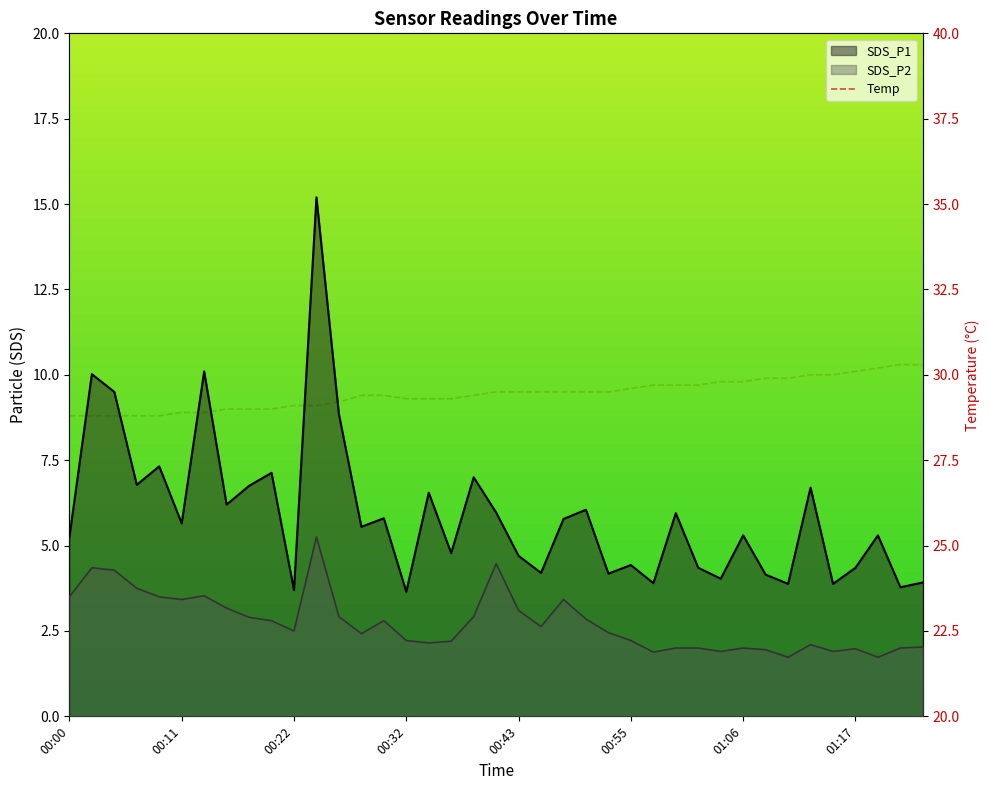

What position from the left is 37?

38